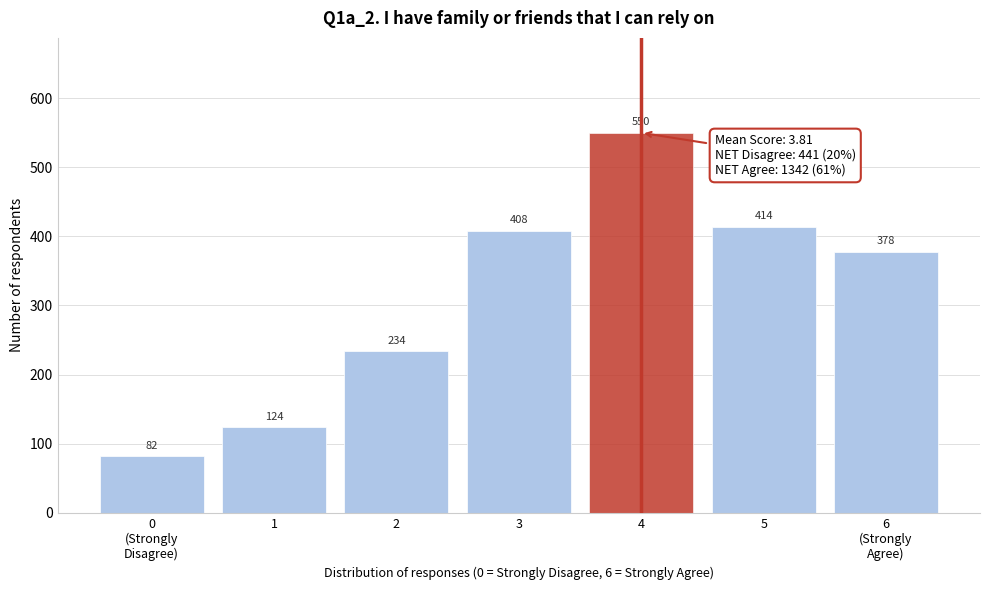

Reading left to right, extract all data points from this chart.

82	124	234	408	550	414	378